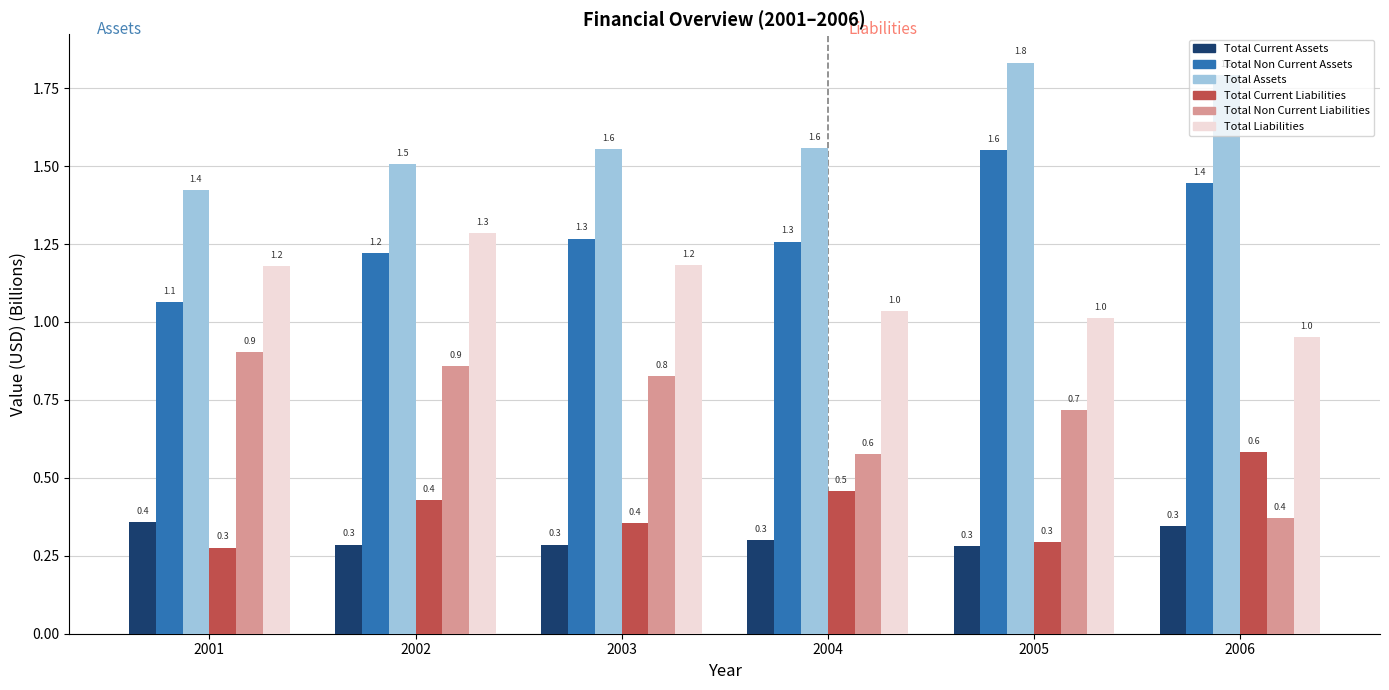

How many bars are there in total?

36